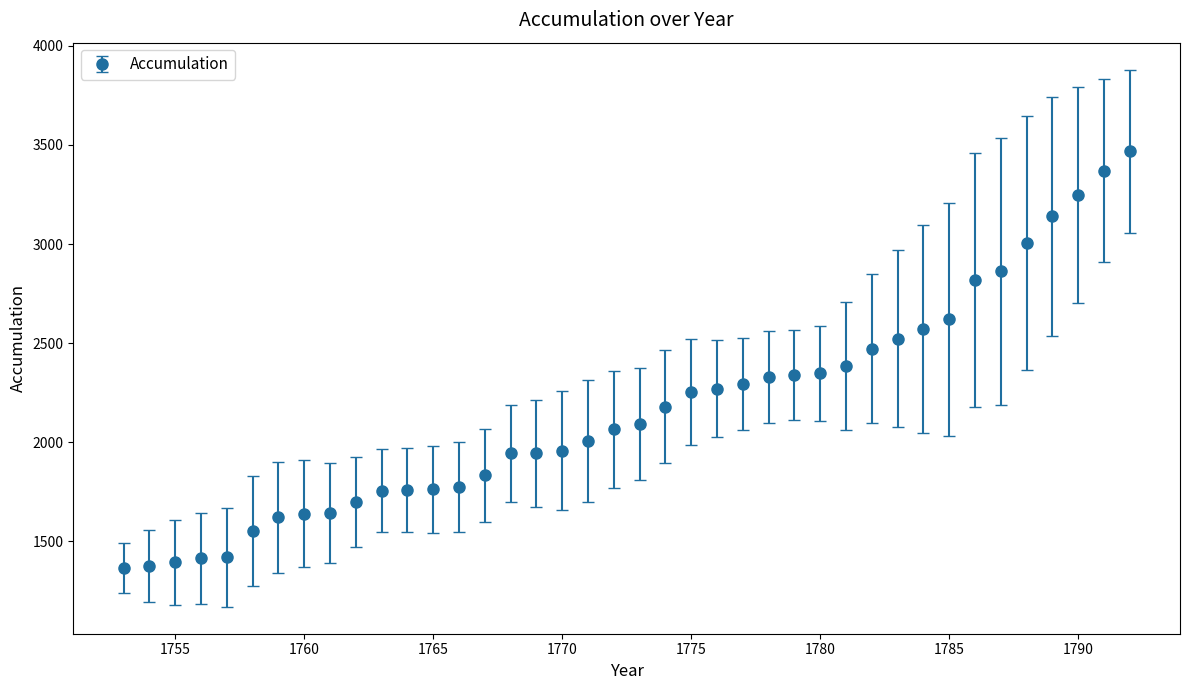

What is the sum of all values?

86491